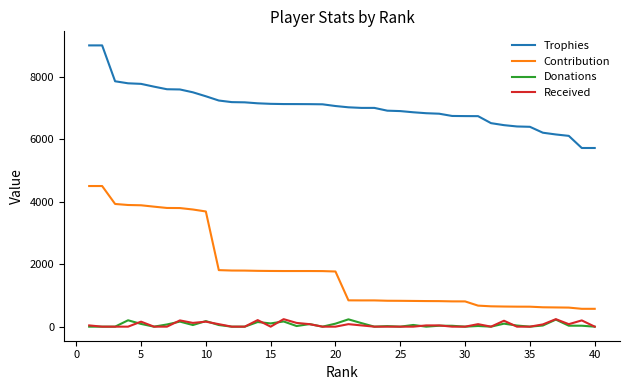

True or false: Donations has more than 1 points higher than both neighbors.

True